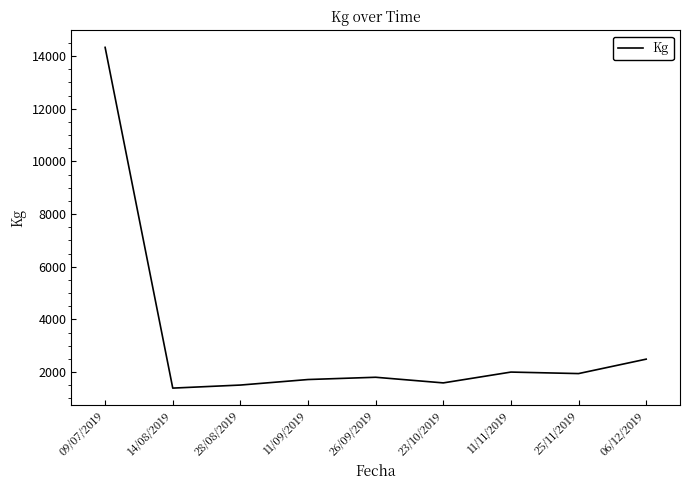

Is it true that the value at 06/12/2019 is 2489?

True